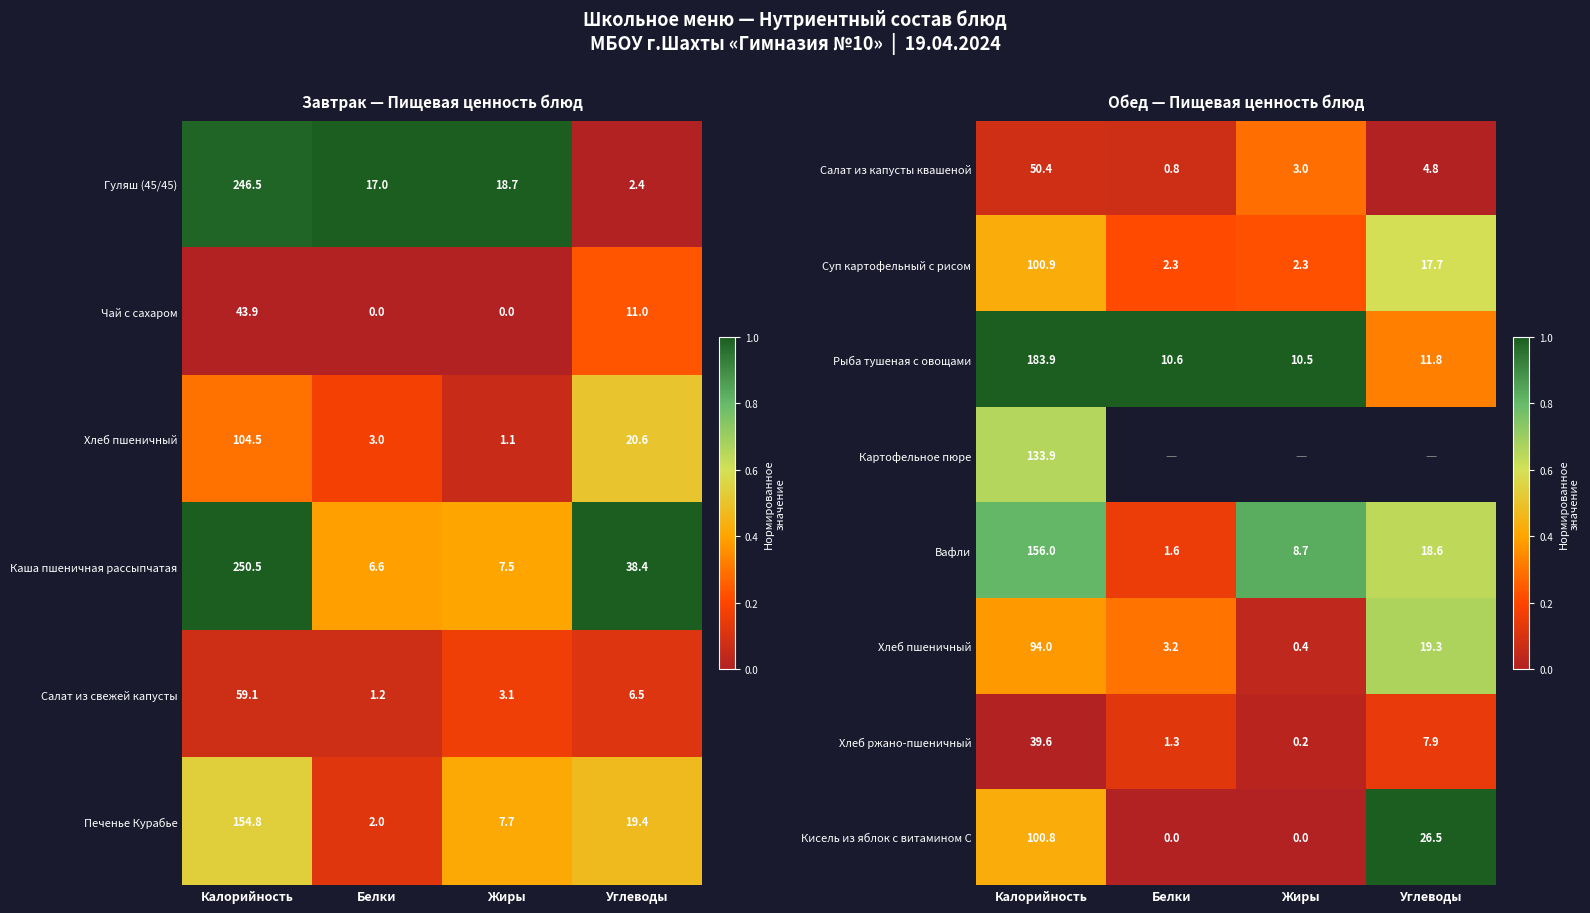

Count the number of data series in this chart.

8